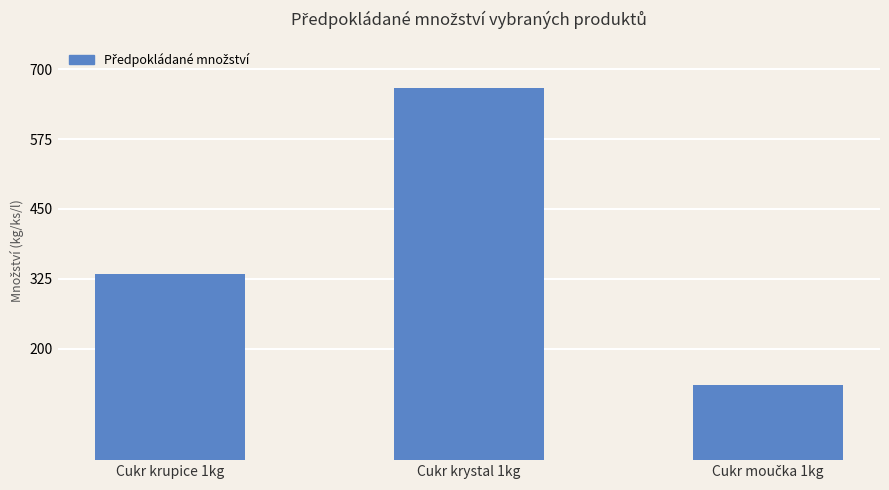

What is the sum of the values at Cukr krupice 1kg and Cukr krystal 1kg?

1001